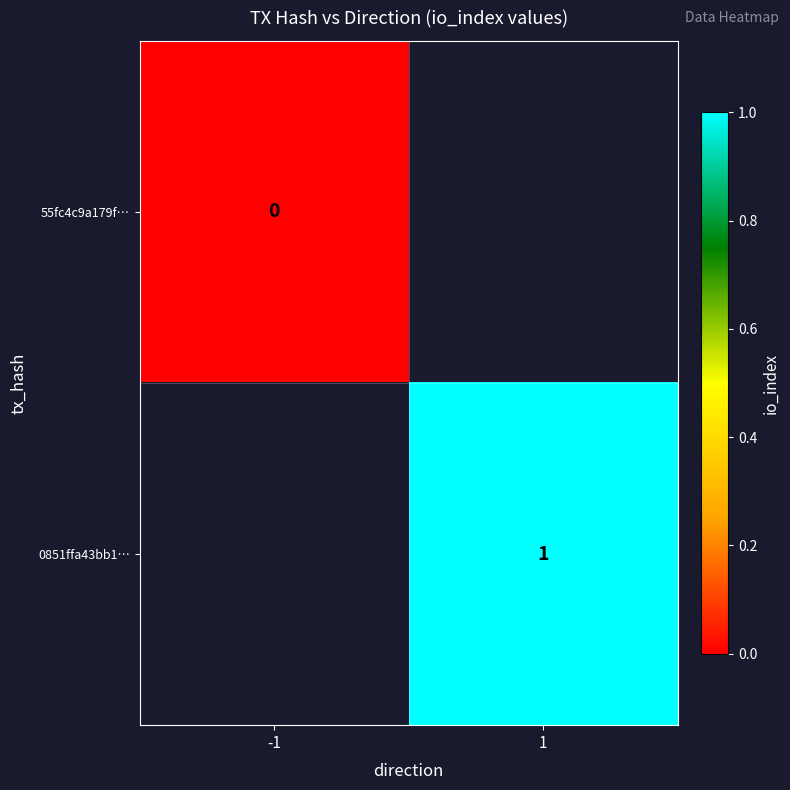

The value of 0851ffa43bb1… at 1 is 1. True or false?

True